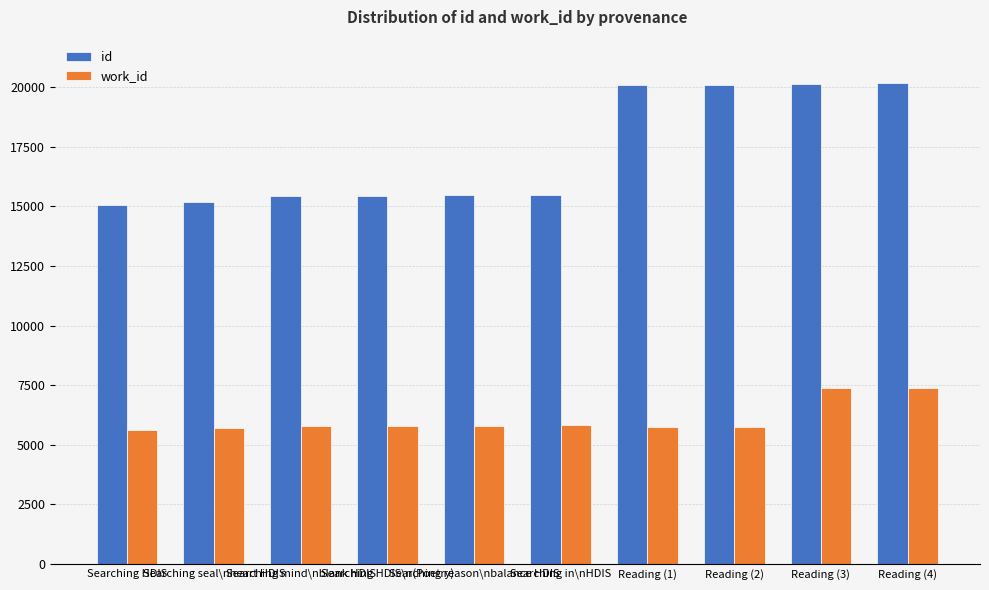

What is the difference between the second highest and second lowest values in the id series?

4977